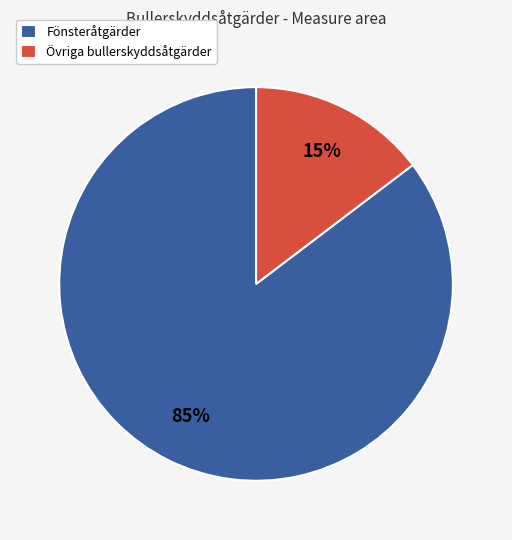

Which has a higher value, Övriga bullerskyddsåtgärder or Fönsteråtgärder?

Fönsteråtgärder